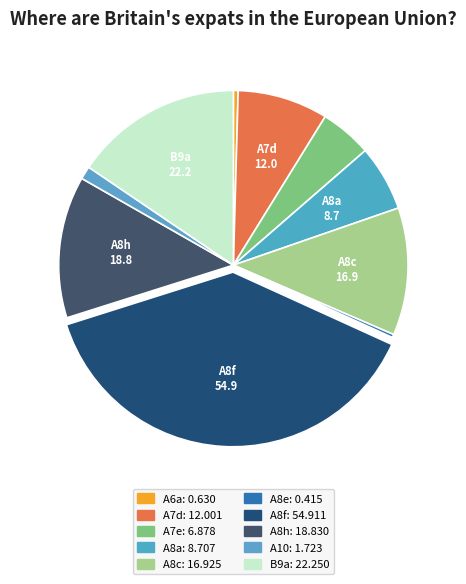

Which slice is the largest?

A8f